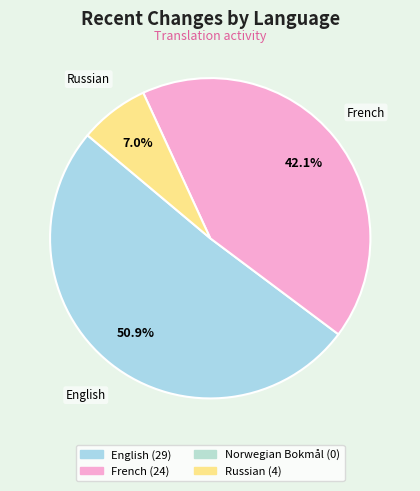

How many slices are in this pie chart?

3